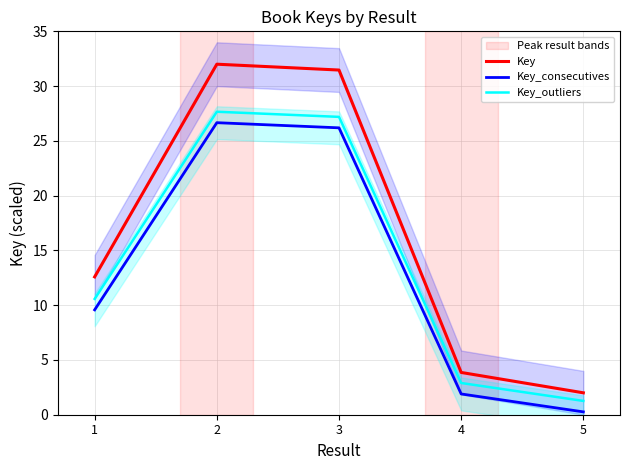

Is it true that Key_outliers equals 4.7 at 4?

False